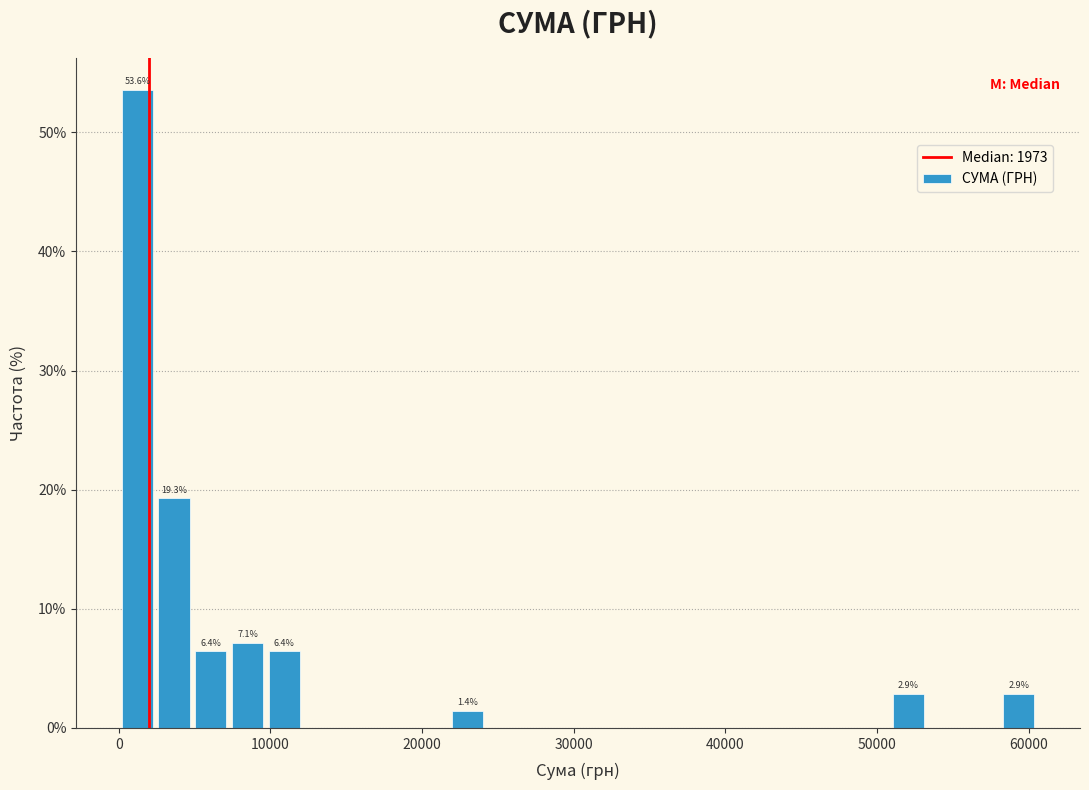

Around what value on the x-axis is the tallest bar? Give the approximate position of its centre, as read against the axis.

1000